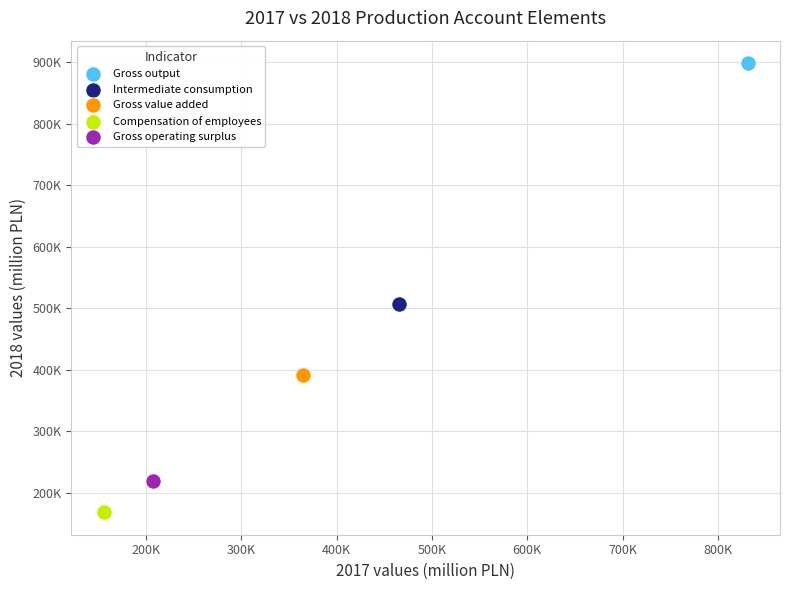

Which series contains the lowest Y value?

Compensation of employees